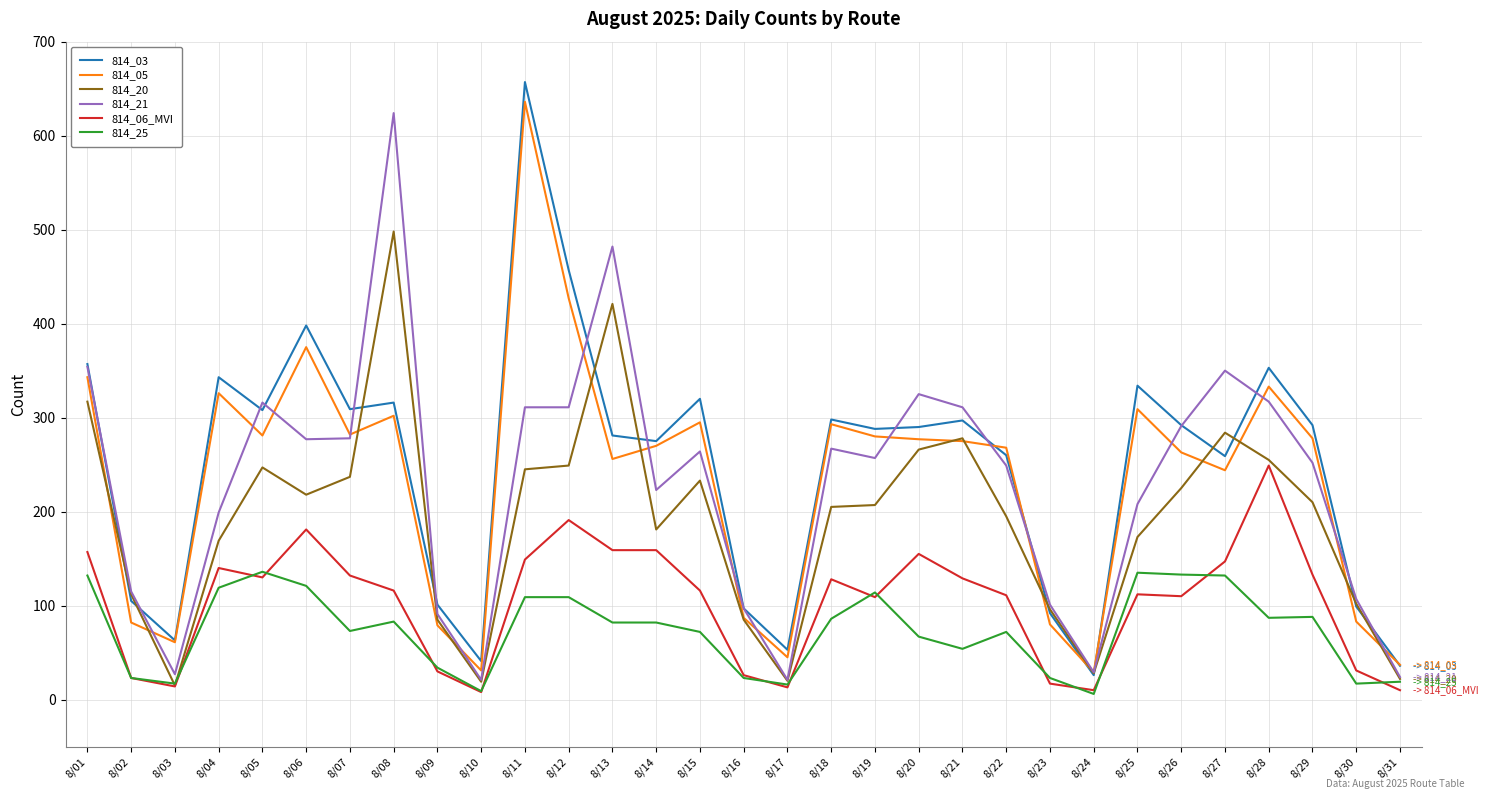

Rank the series at 8/12 from highest to lowest value.

814_03, 814_05, 814_21, 814_20, 814_06_MVI, 814_25